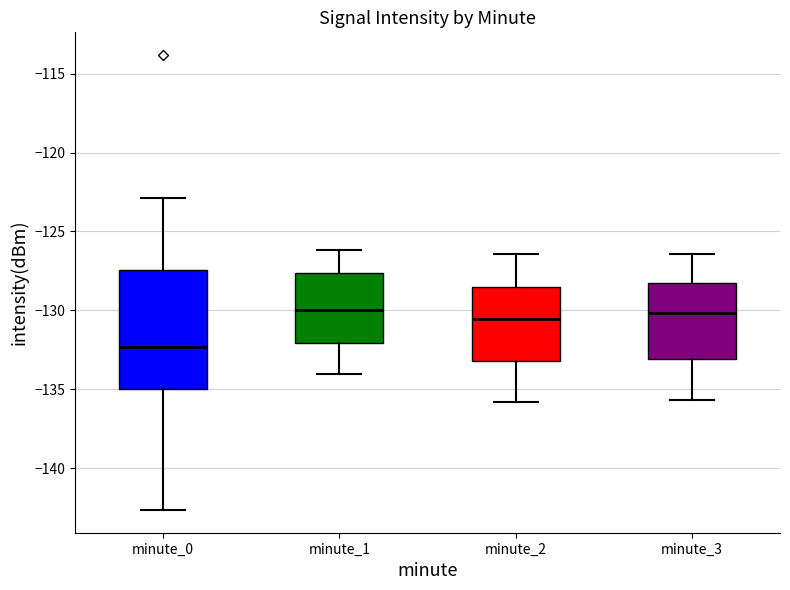

Reading left to right, read every box against the y-axis: the position of its median line, the range the box covers, and the ends of its whiskers. The values are not printed on the chart, so give them approximately, as read against the axis.

minute_0: median -132.5, box -135.0 to -127.5, whiskers -142.5 to -123.0
minute_1: median -130.0, box -132.0 to -127.5, whiskers -134.0 to -126.0
minute_2: median -130.5, box -133.0 to -128.5, whiskers -136.0 to -126.5
minute_3: median -130.0, box -133.0 to -128.5, whiskers -135.5 to -126.5